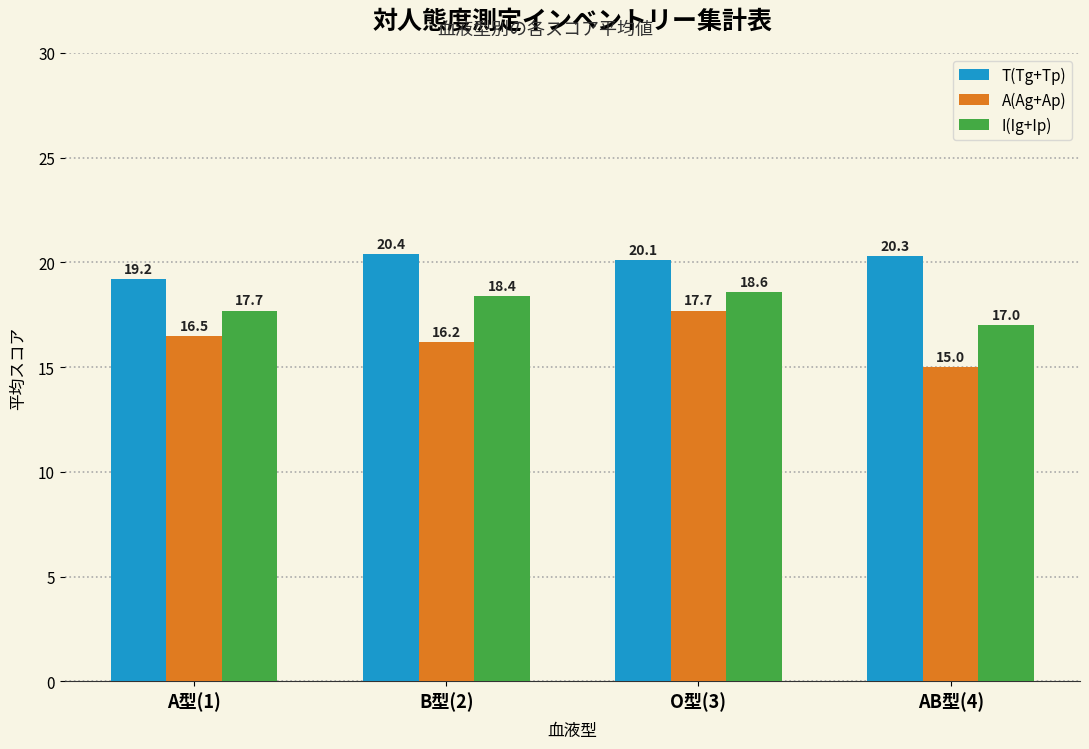

Reading left to right, transcribe all the data shown in this chart.

T(Tg+Tp): 19.2	20.4	20.1	20.3
A(Ag+Ap): 16.5	16.2	17.7	15.0
I(Ig+Ip): 17.7	18.4	18.6	17.0